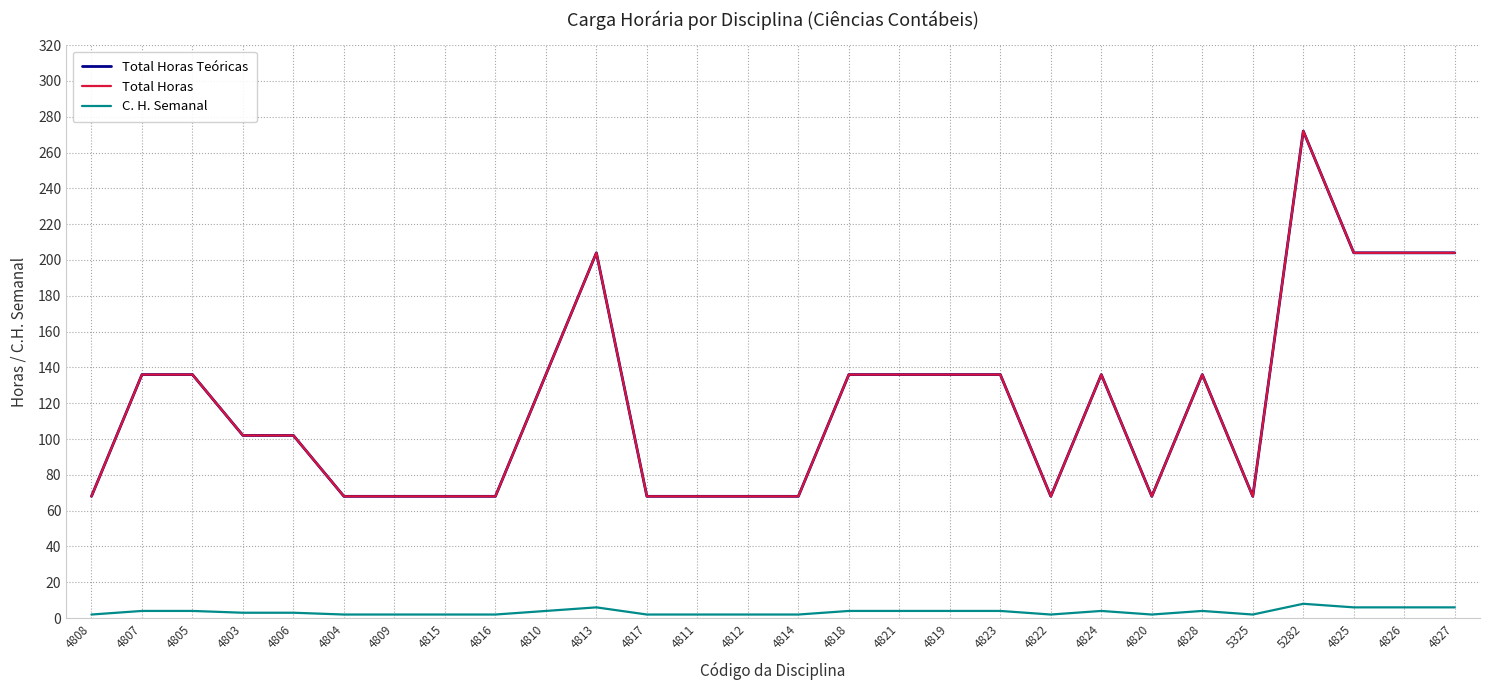

Does the chart have visible grid lines?

Yes